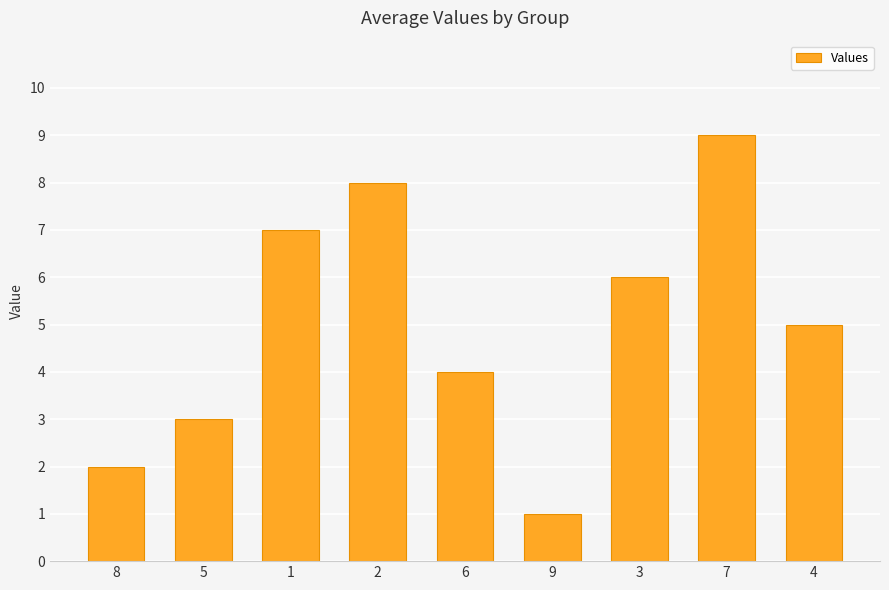

Reading left to right, transcribe all the data shown in this chart.

8=2	5=3	1=7	2=8	6=4	9=1	3=6	7=9	4=5